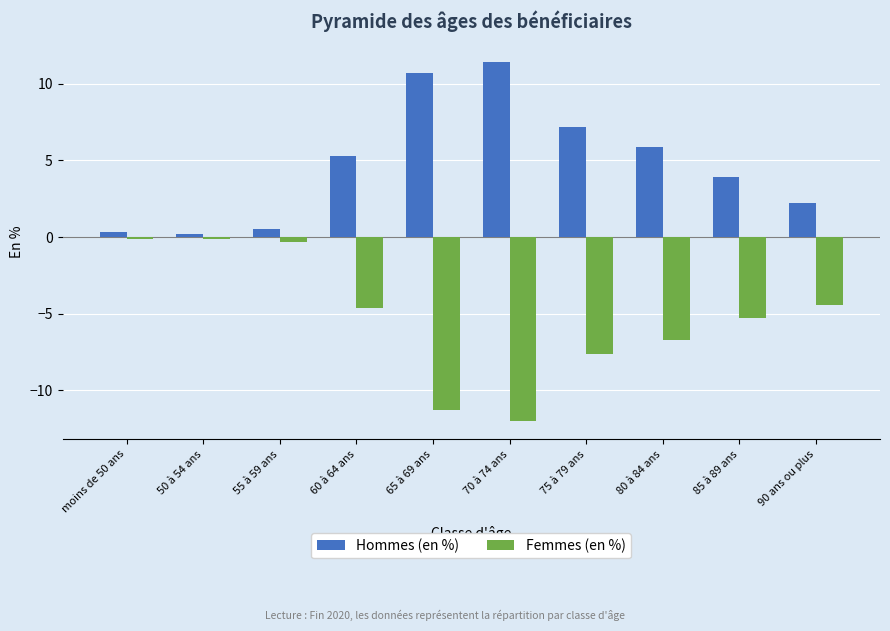

What are all the series names shown in the legend?

Hommes (en %), Femmes (en %)